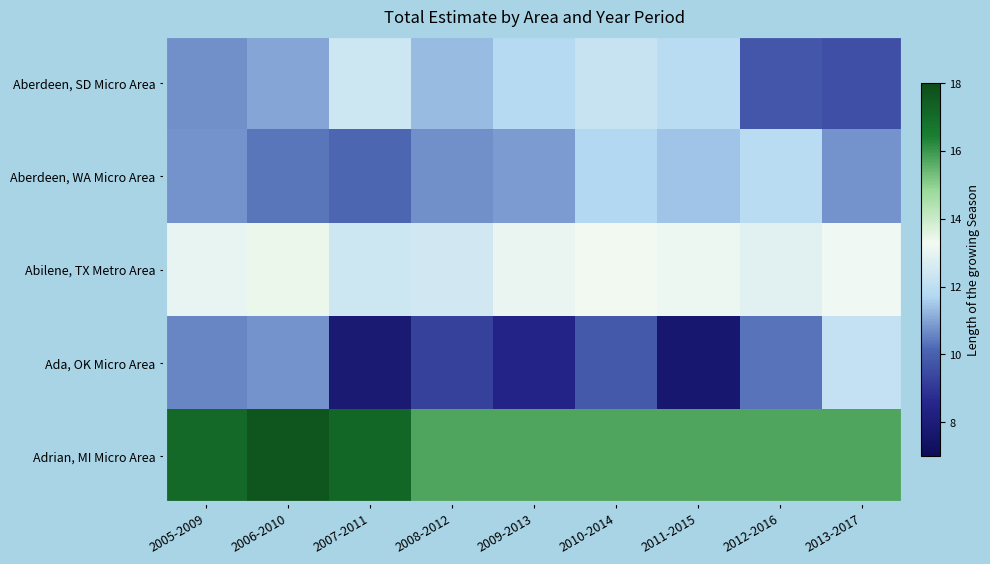

What is the spread (max minus min) of values at 2009-2013?

7.3